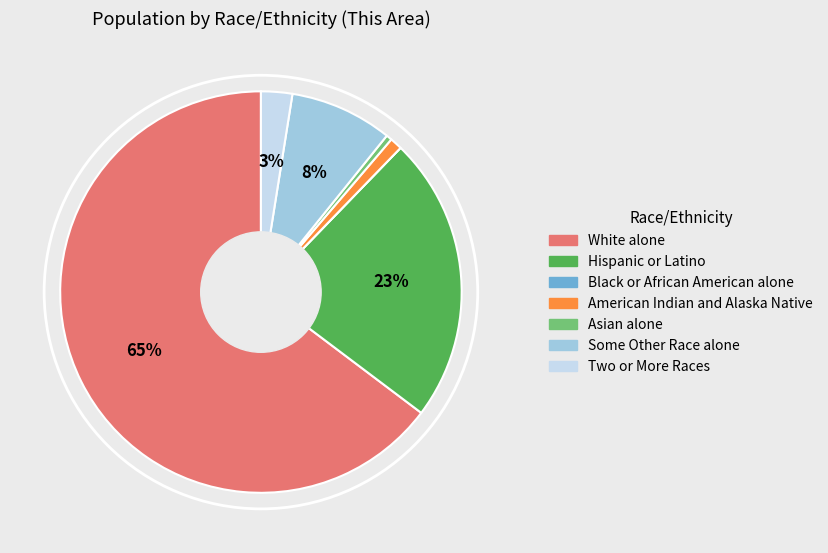

Combined, do White alone and American Indian and Alaska Native account for over 50%?

Yes